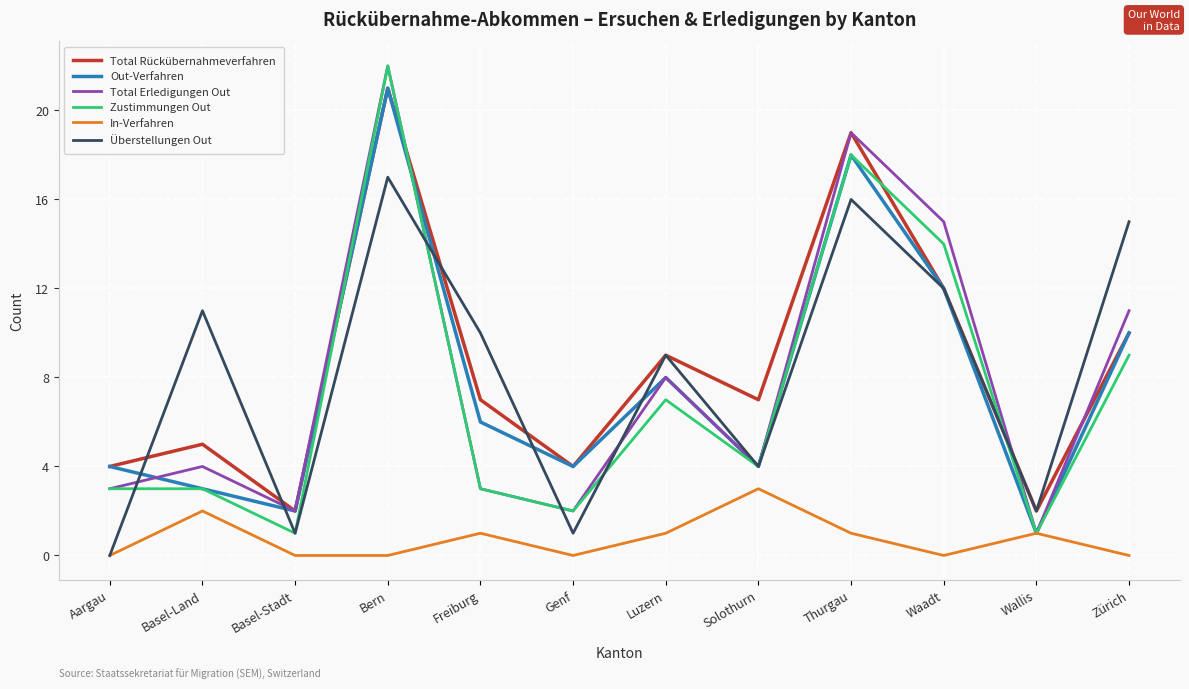

At which label does Total Erledigungen Out reach its minimum?

Wallis